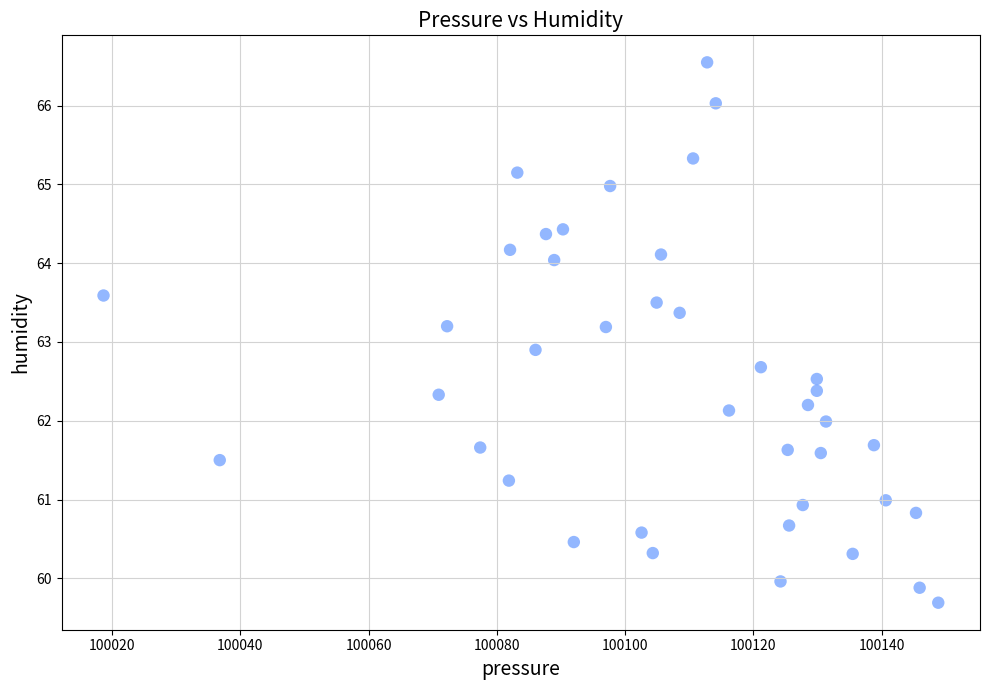

What Y value in the scatter plot is closest to 63?

62.9